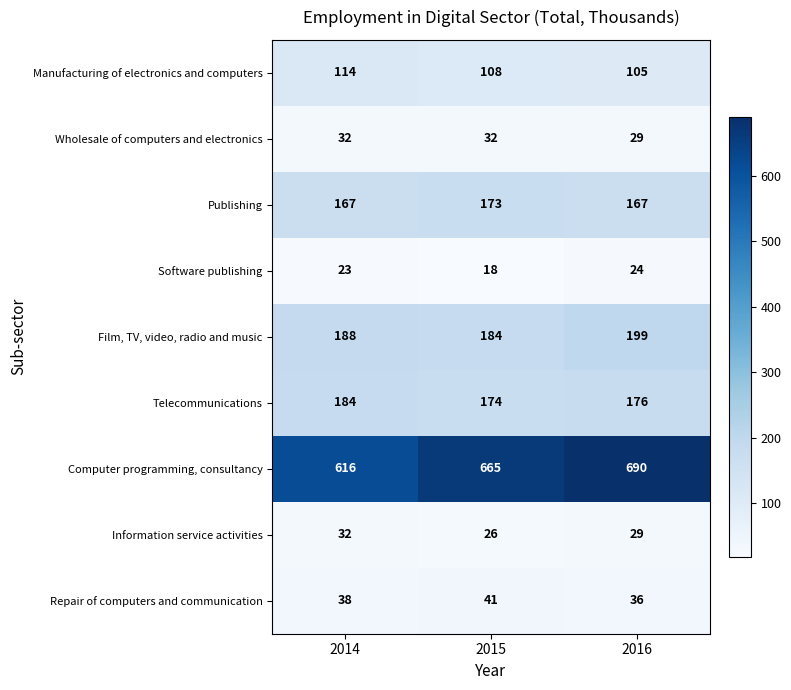

List the labels in order of Computer programming, consultancy value, smallest first.

2014, 2015, 2016